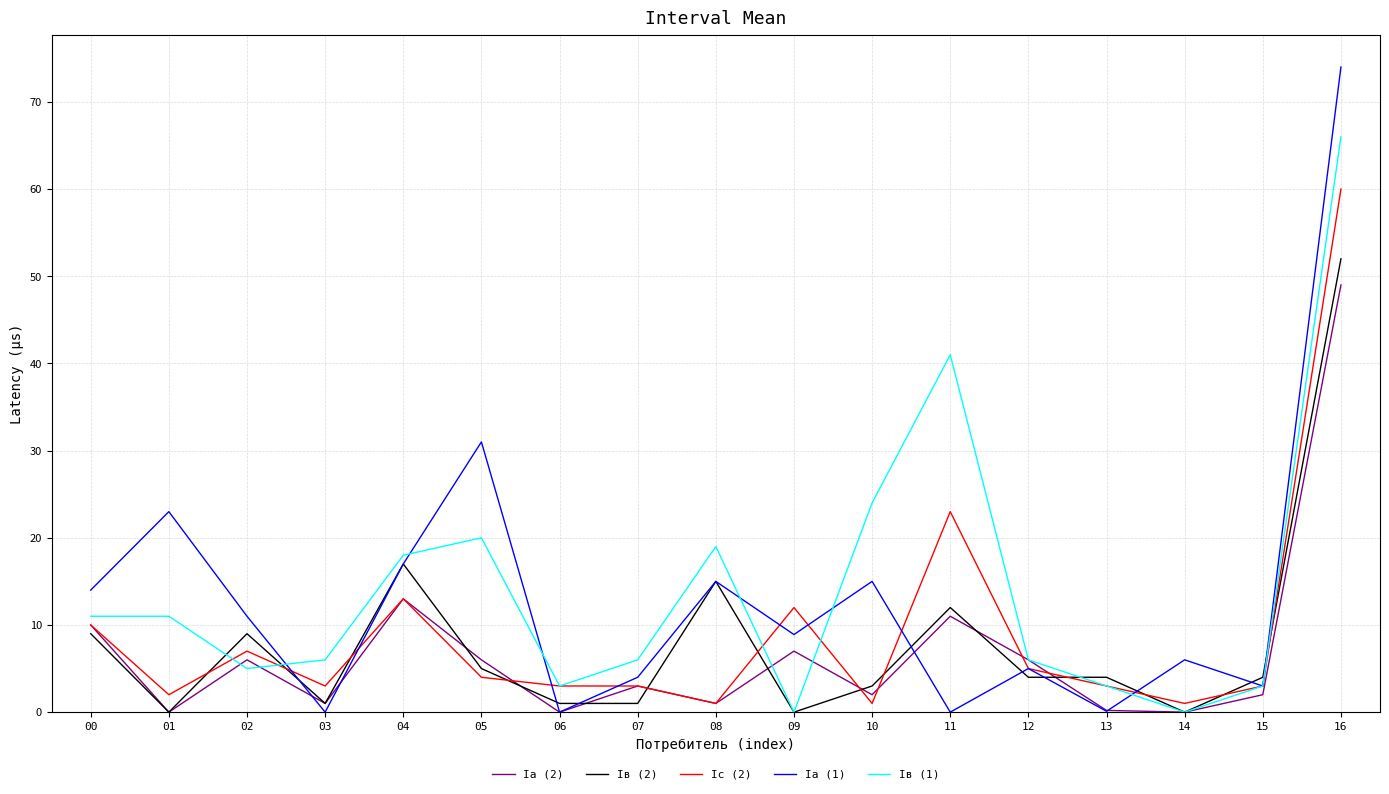

What is the difference between the highest and lowest values at 15?

2.0